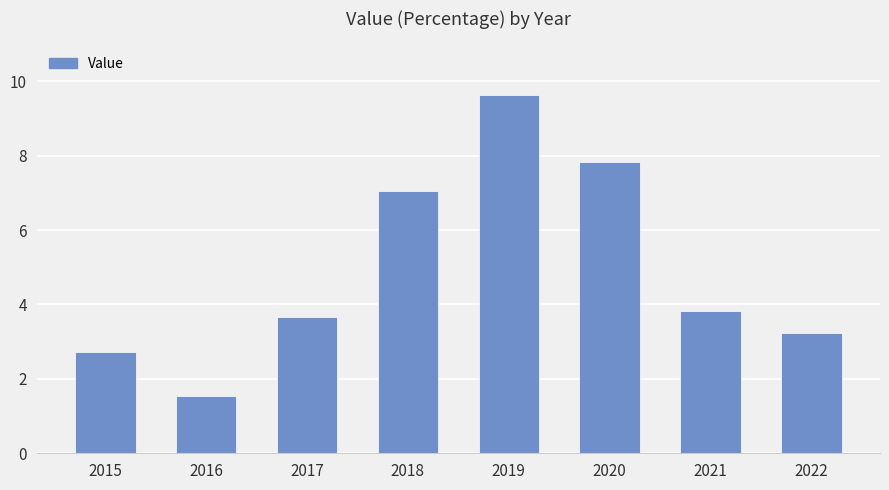

Between 2020 and 2015, which is larger?

2020